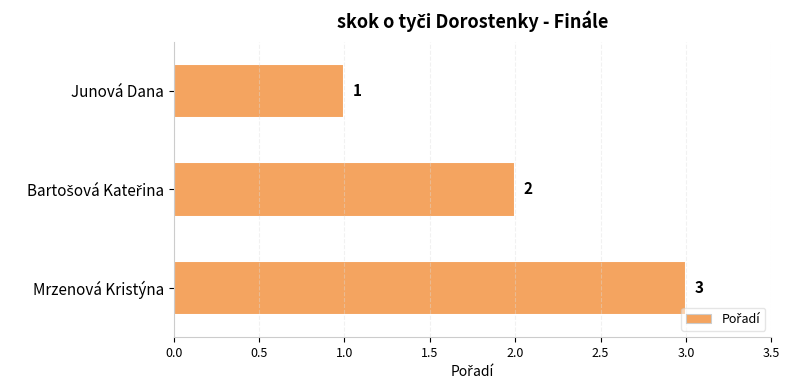

How many data points does each series have?

3